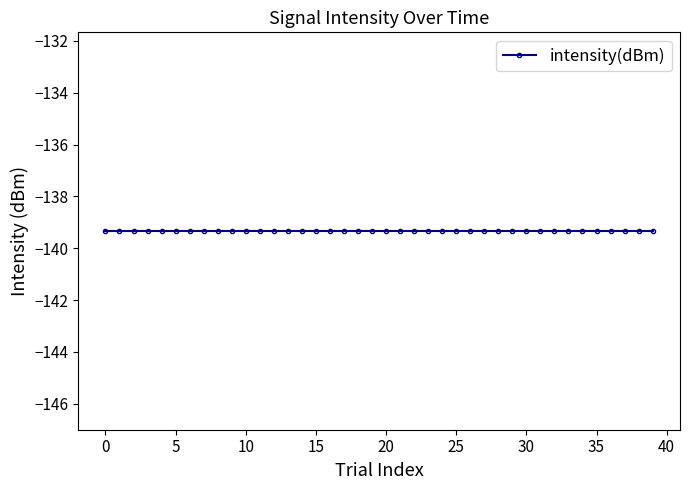

Which category has the highest value across all series?

28